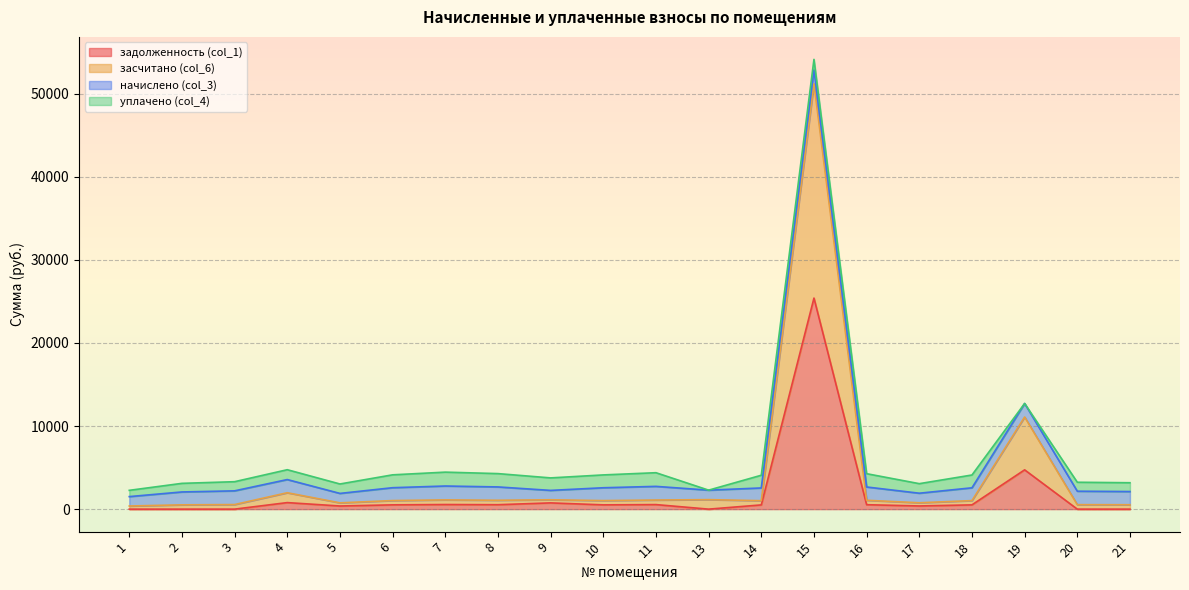

Is it true that задолженность (col_1) equals 533.4 at 16?

True